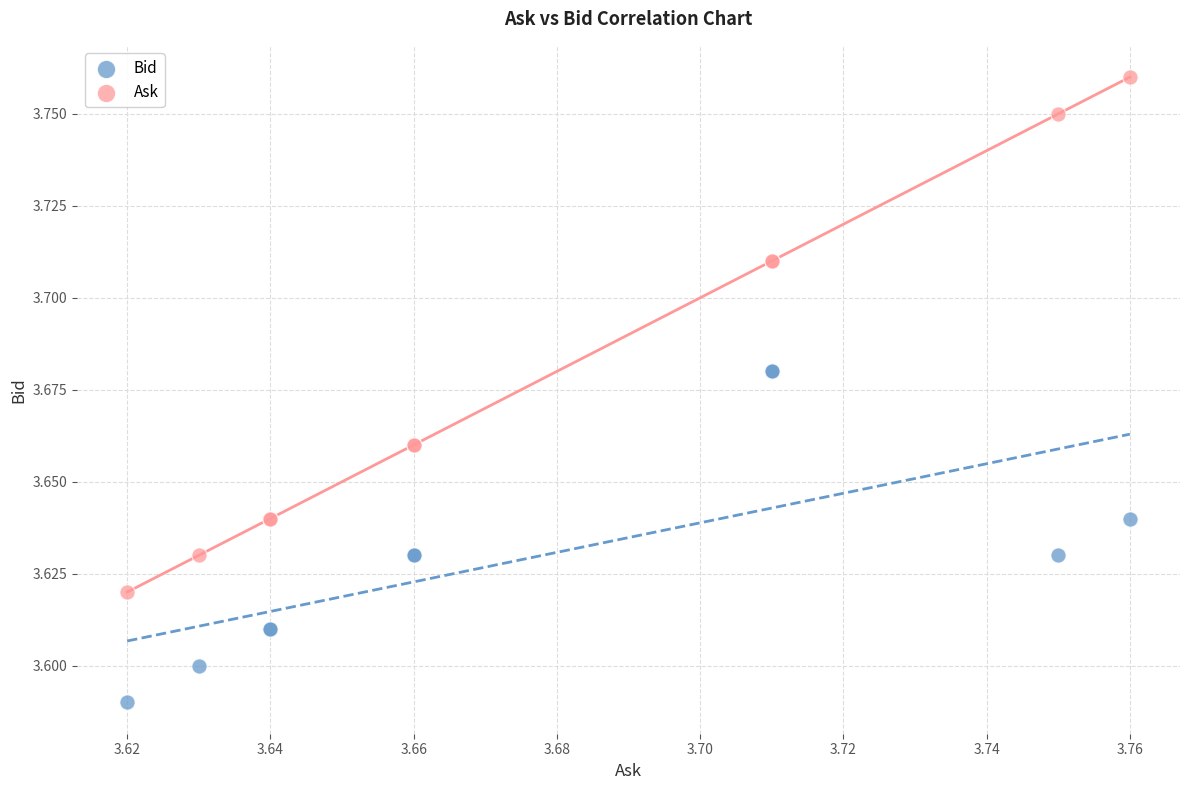

Which series contains the highest Y value?

Ask